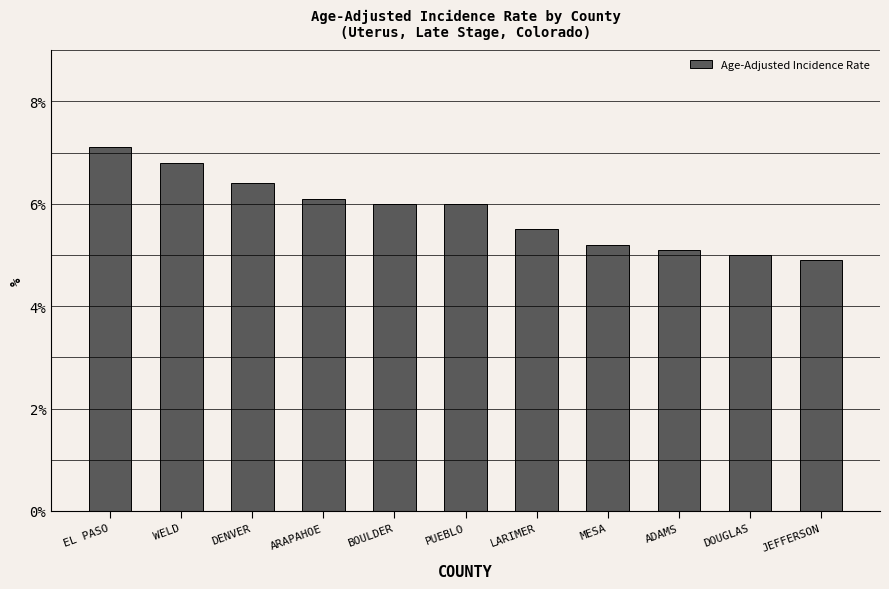

What is the change in value from WELD to DENVER?

-0.4